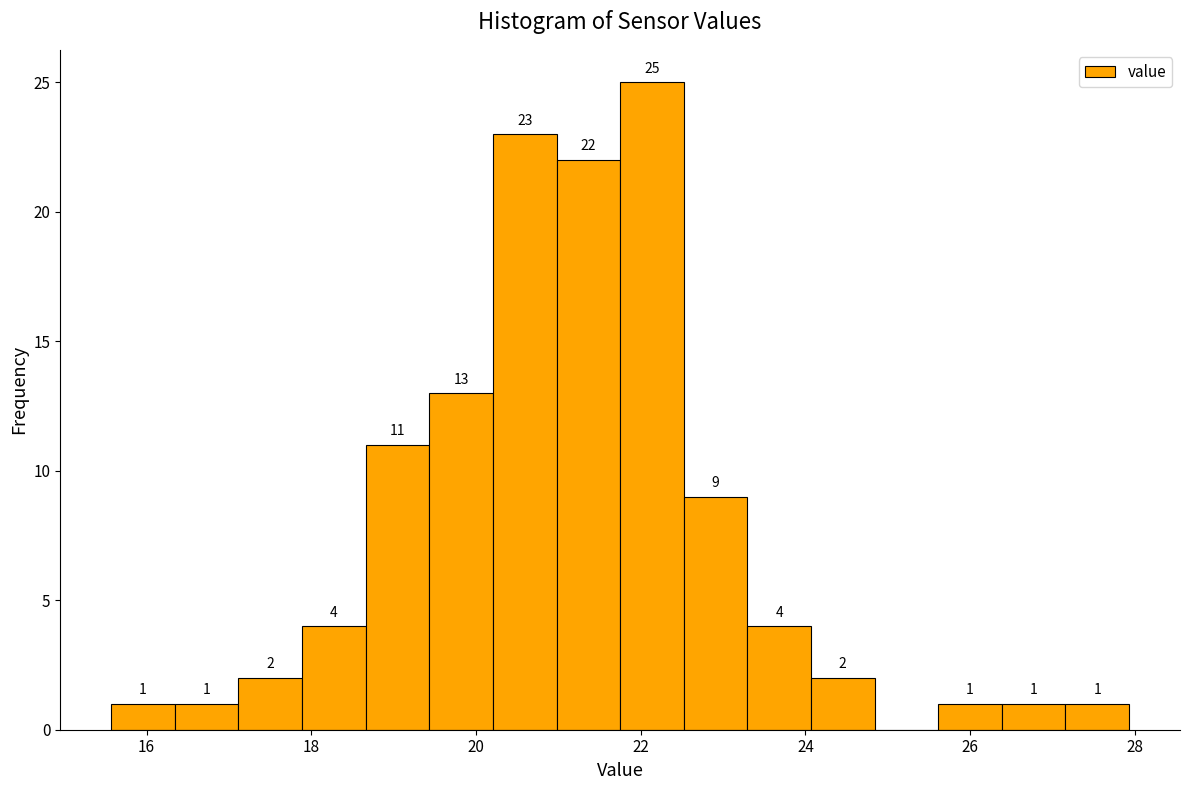

Around what value on the x-axis is the tallest bar? Give the approximate position of its centre, as read against the axis.

22.2